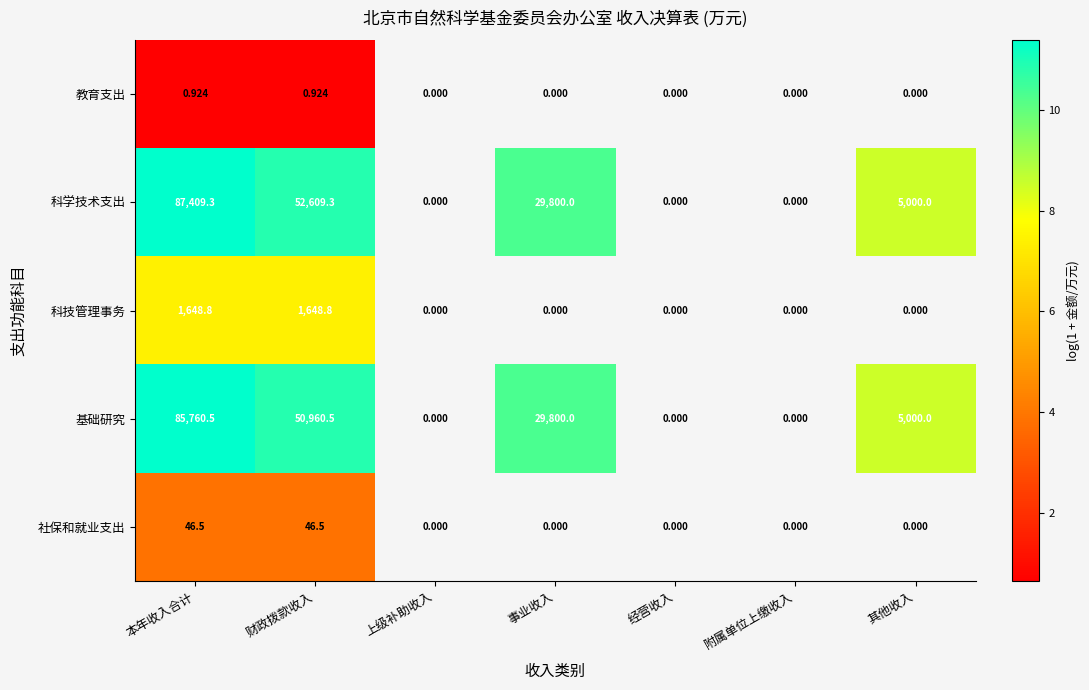

Count the number of data series in this chart.

5